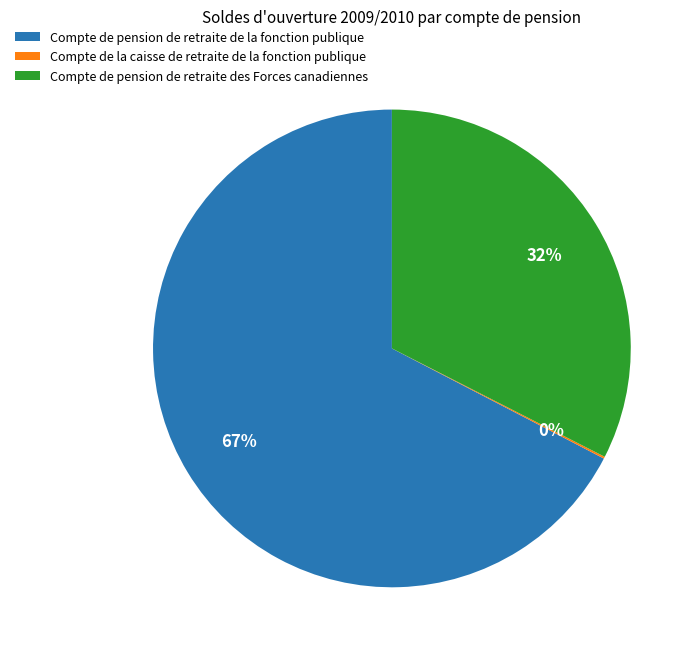

To the nearest percent, what percentage of the pie is Compte de pension de retraite des Forces canadiennes?

32%